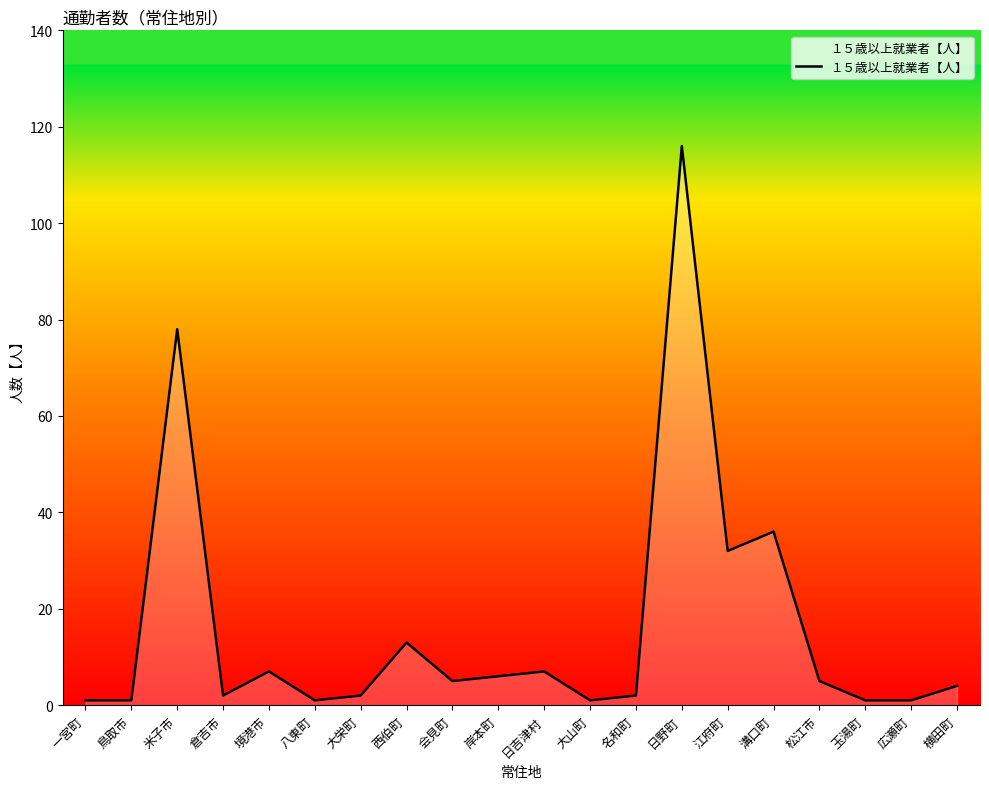

What position from the left is 日吉津村?

11